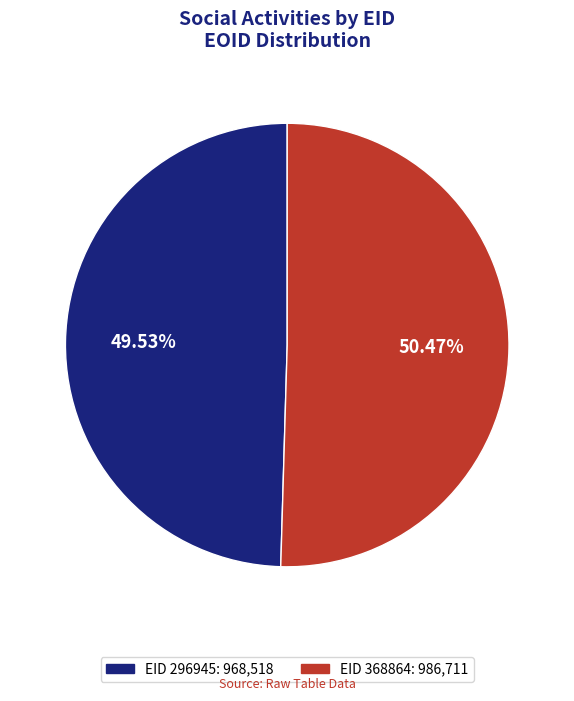

Approximately how many times larger is the value at EID 296945: 968,518 compared to EID 368864: 986,711?

1.0